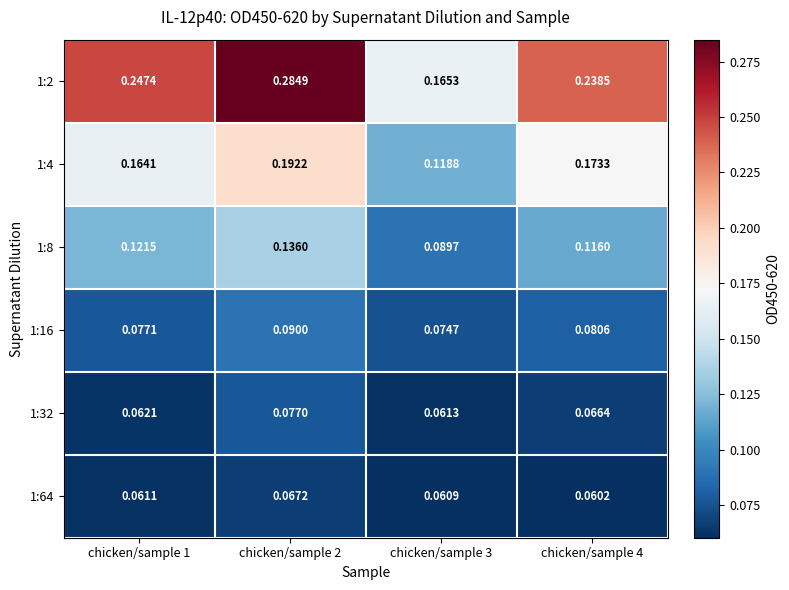

Which series changed the most between chicken/sample 1 and chicken/sample 4?

1:4